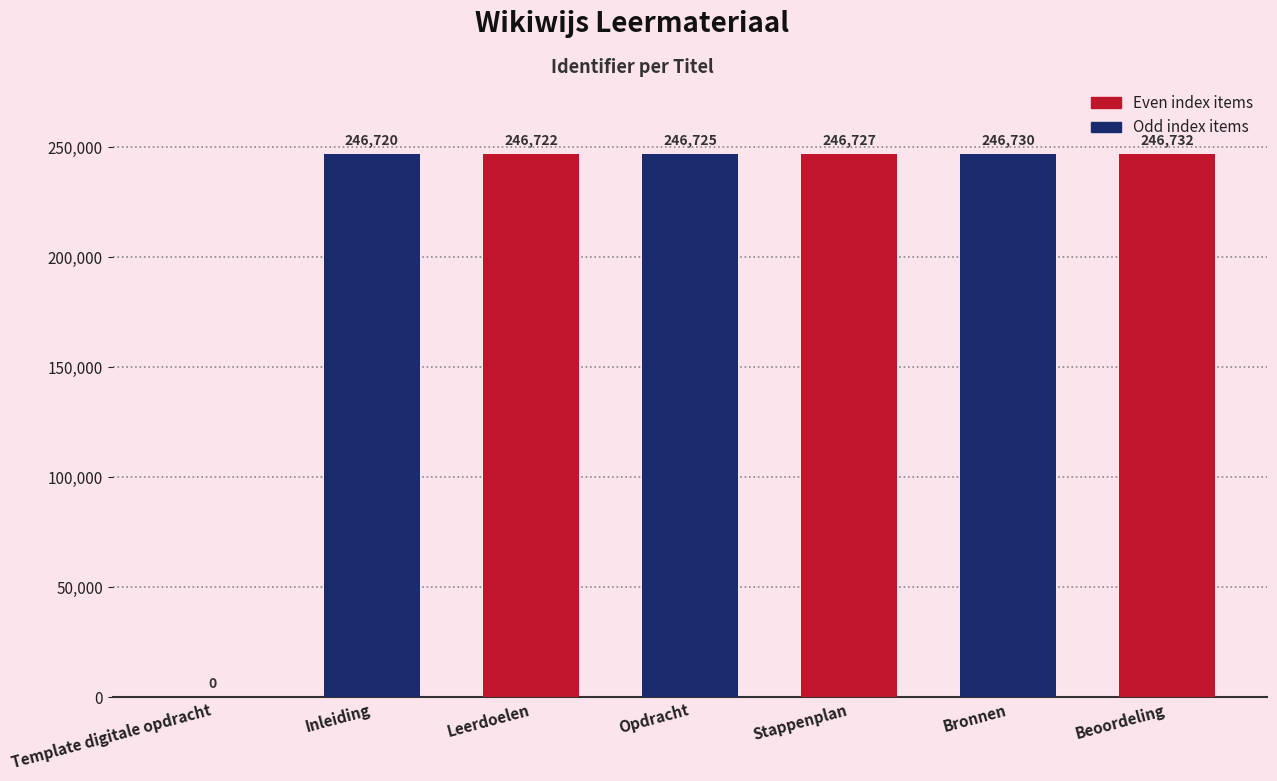

The value at Stappenplan is 347777. True or false?

False